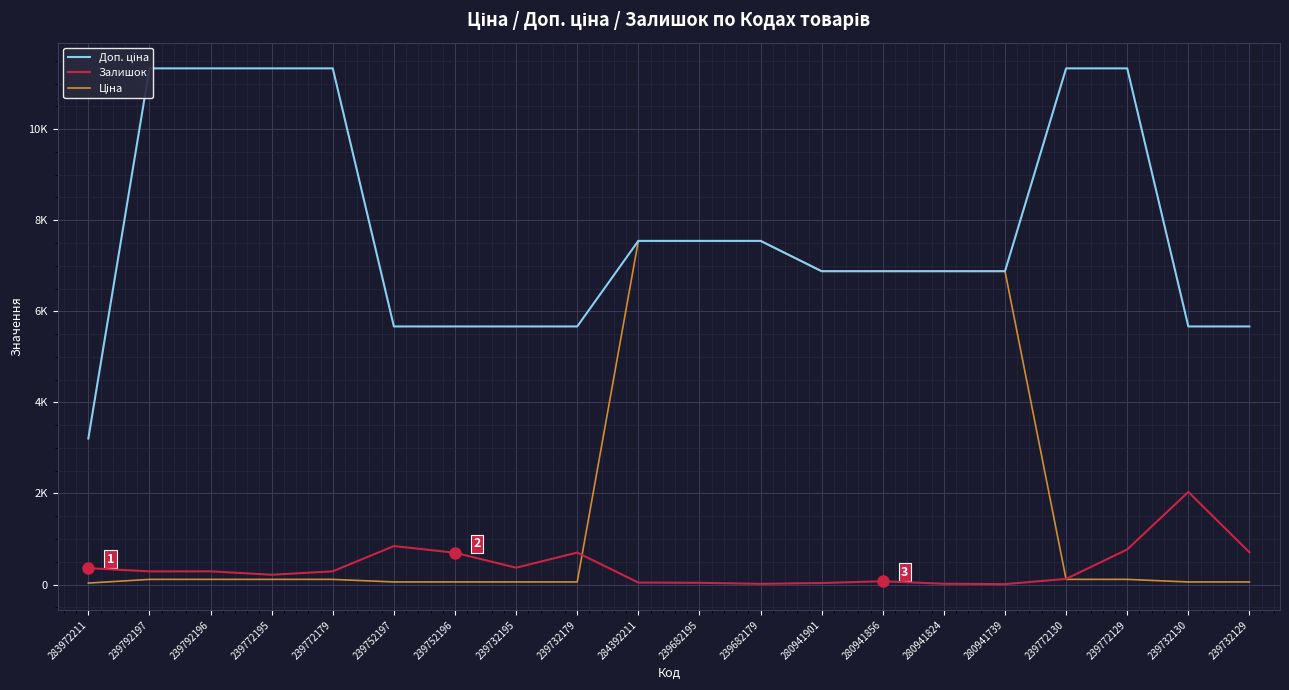

Read the Доп. ціна value at 283972211.

3205.0